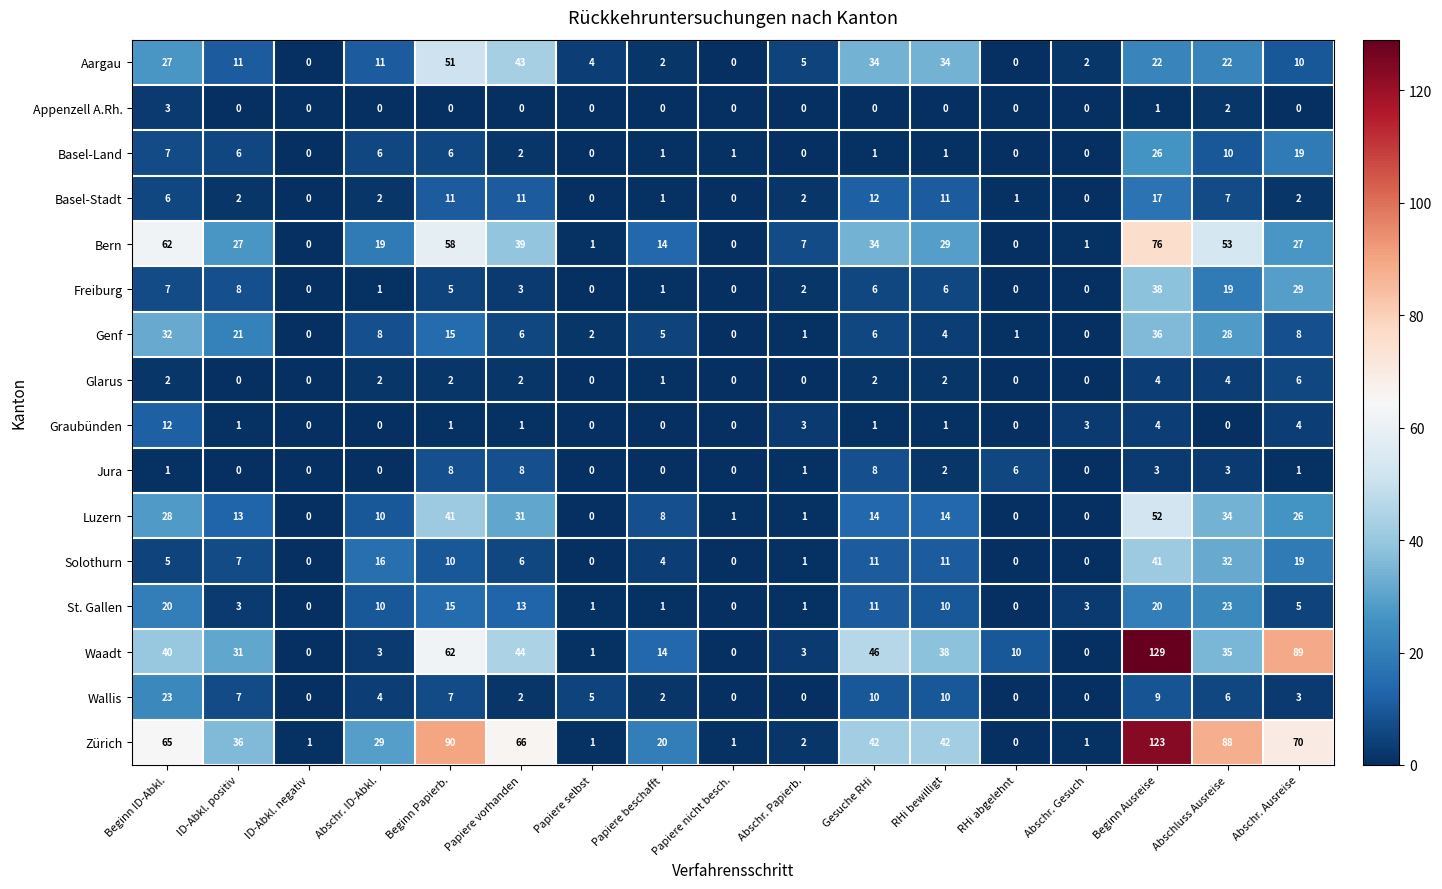

The value of Aargau at RHi bewilligt is 23. True or false?

False